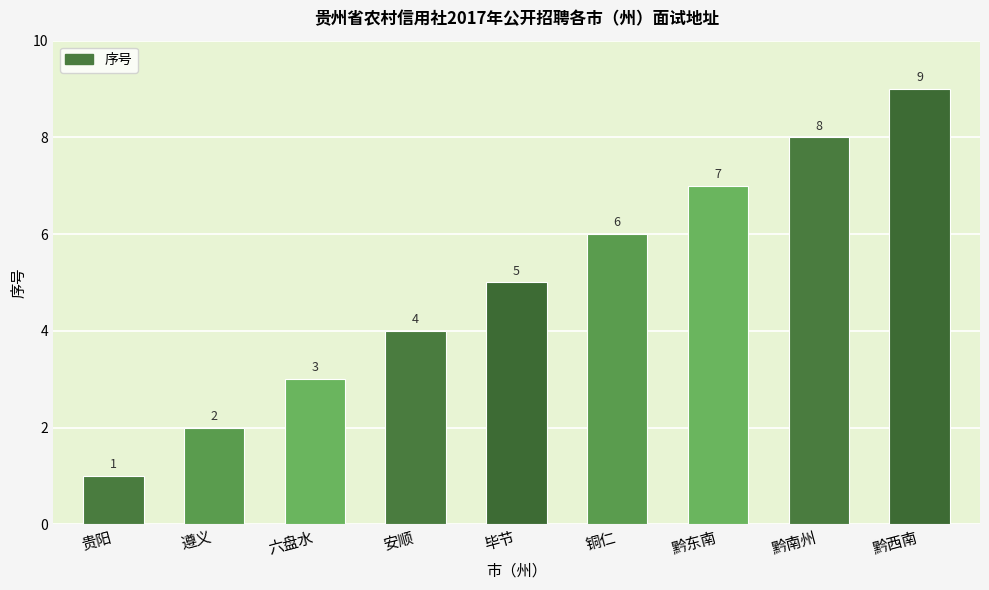

What is the average value?

5